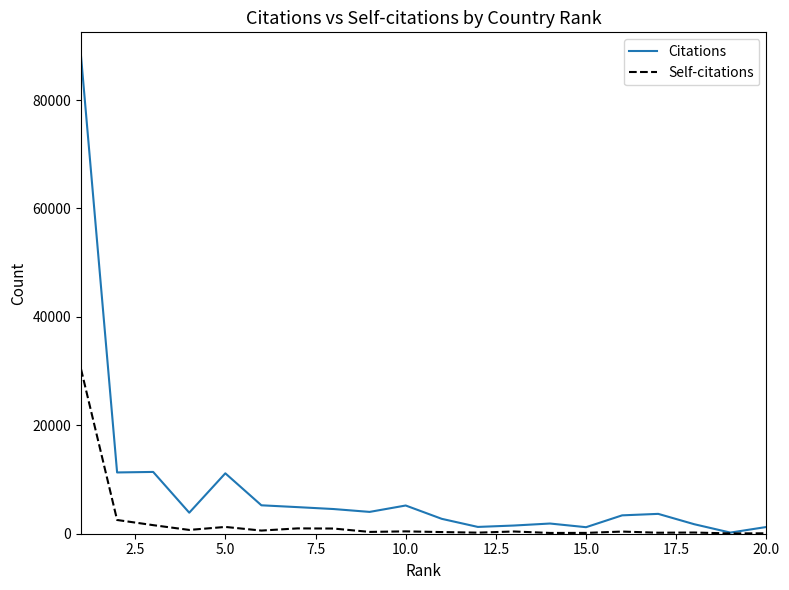

List the series in order of their overall mean, highest first.

Citations, Self-citations